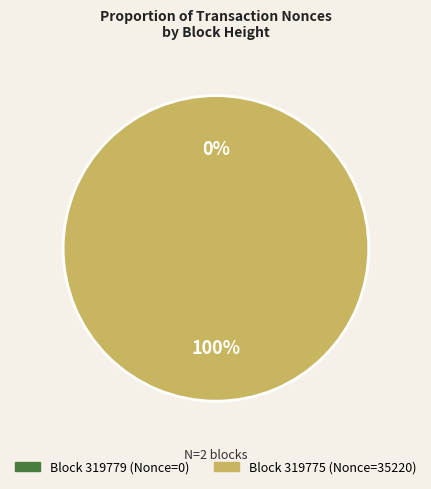

What is the change in value from 319779 to 319775?

+35220